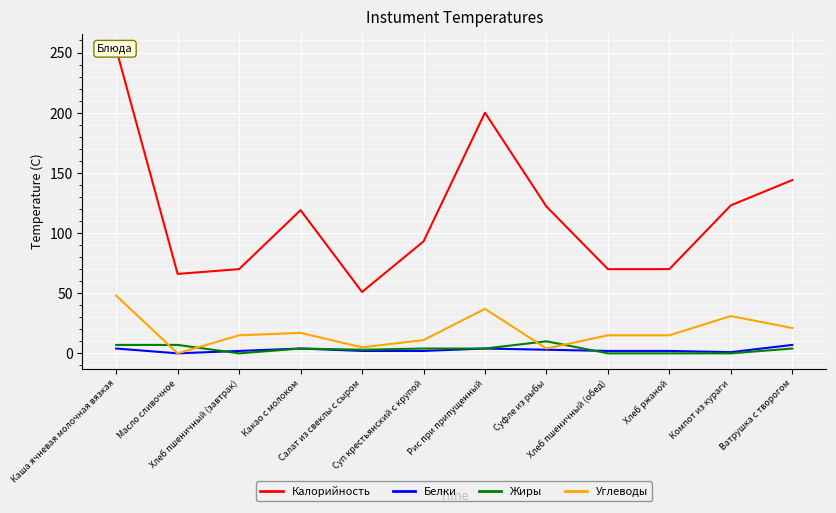

What is the label of the 10th point from the left?

Хлеб ржаной